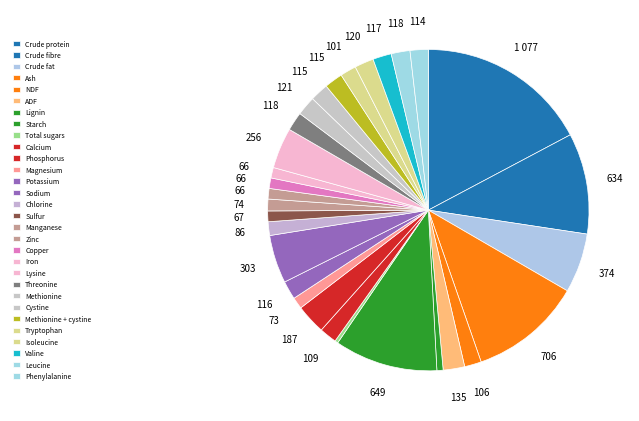

Between Chlorine and Leucine, which is larger?

Leucine